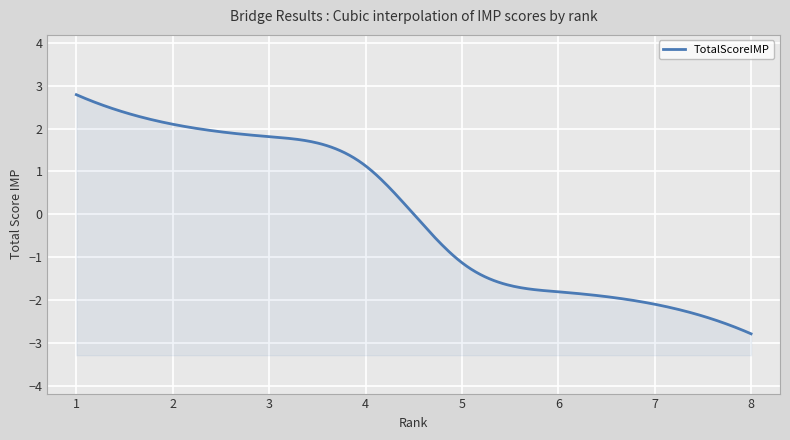

Reading left to right, list all the values displayed in this chart.

2.8	2.1	1.8	1.1	-1.1	-1.8	-2.1	-2.8